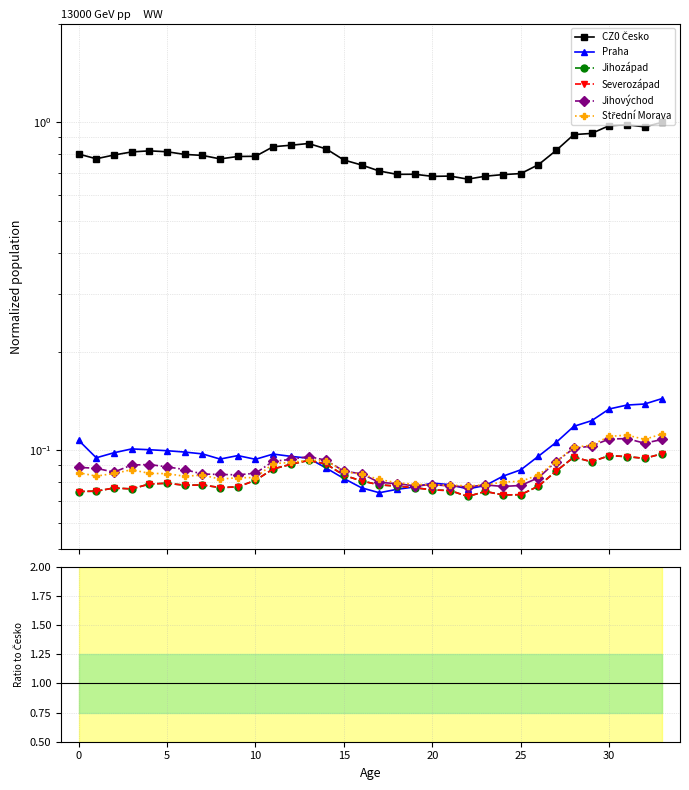

What is the average value of the Severozápad series?

0.1